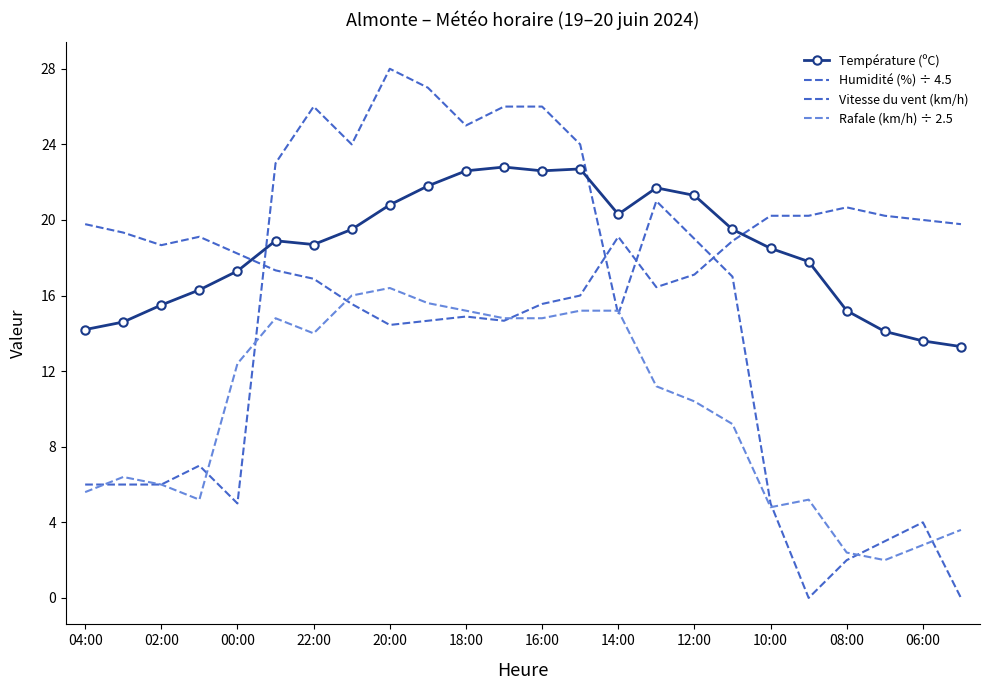

Reading left to right, what are all the values shown in this chart?

Température (ºC): 14.2	14.6	15.5	16.3	17.3	18.9	18.7	19.5	20.8	21.8	22.6	22.8	22.6	22.7	20.3	21.7	21.3	19.5	18.5	17.8	15.2	14.1	13.6	13.3
Humidité (%) ÷ 4.5: 19.8	19.3	18.7	19.1	18.2	17.3	16.9	15.6	14.4	14.7	14.9	14.7	15.6	16.0	19.1	16.4	17.1	18.9	20.2	20.2	20.7	20.2	20.0	19.8
Vitesse du vent (km/h): 6.0	6.0	6.0	7.0	5.0	23.0	26.0	24.0	28.0	27.0	25.0	26.0	26.0	24.0	15.0	21.0	19.0	17.0	5.0	0.0	2.0	3.0	4.0	0.0
Rafale (km/h) ÷ 2.5: 5.6	6.4	6.0	5.2	12.4	14.8	14.0	16.0	16.4	15.6	15.2	14.8	14.8	15.2	15.2	11.2	10.4	9.2	4.8	5.2	2.4	2.0	2.8	3.6